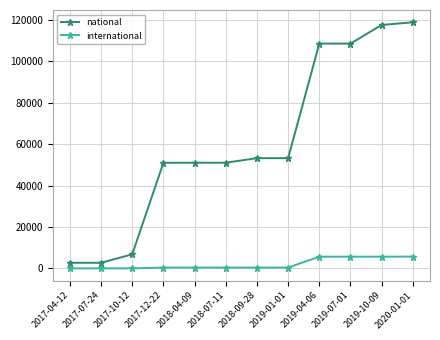

Rank the series at 2020-01-01 from highest to lowest value.

national, international